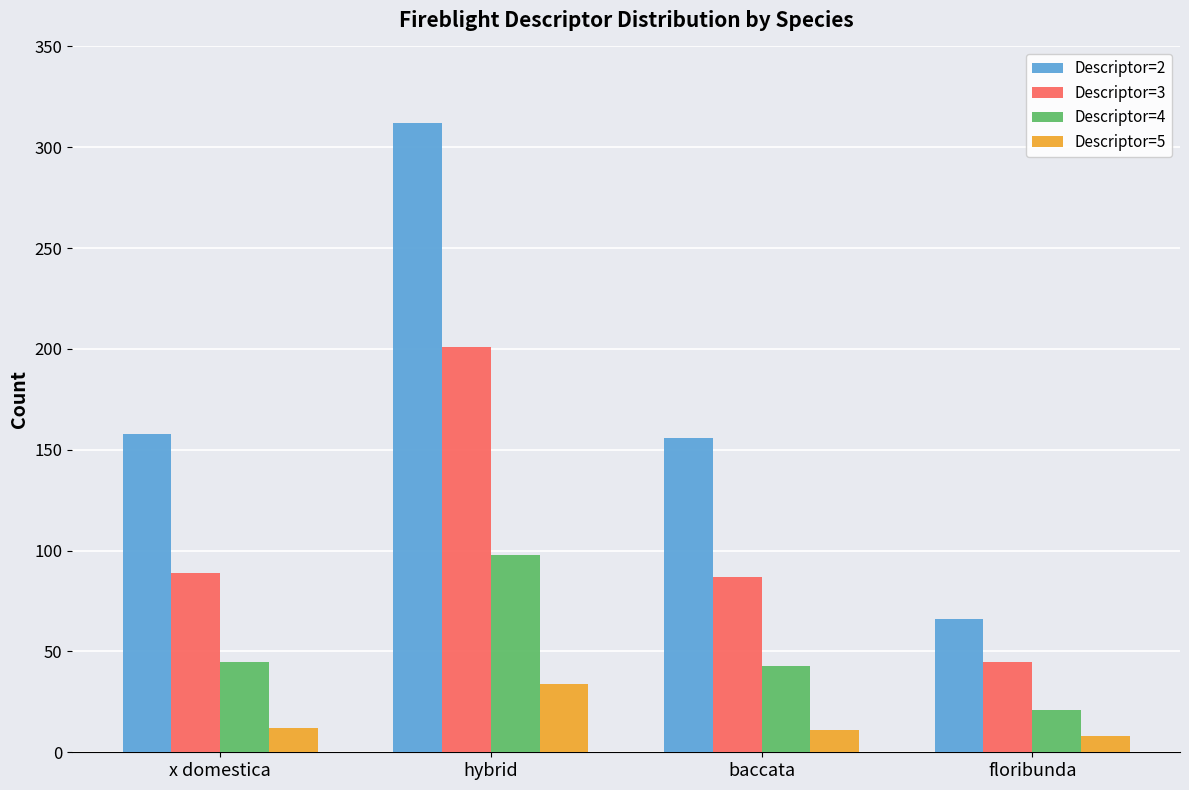

Which series has the largest range (max minus min)?

Descriptor=2